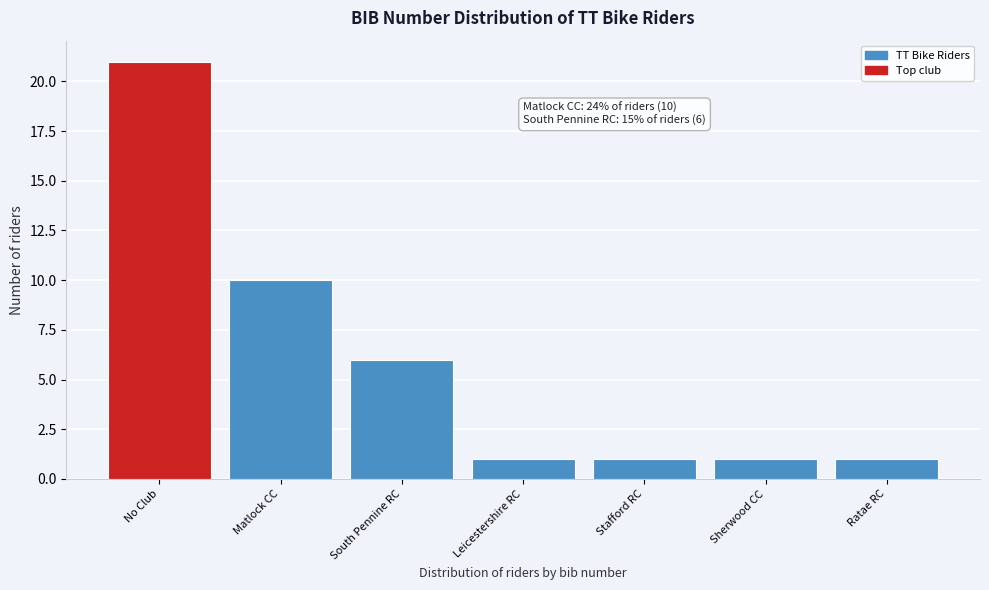

Reading right to left, extract all data points from this chart.

1	1	1	1	6	10	21